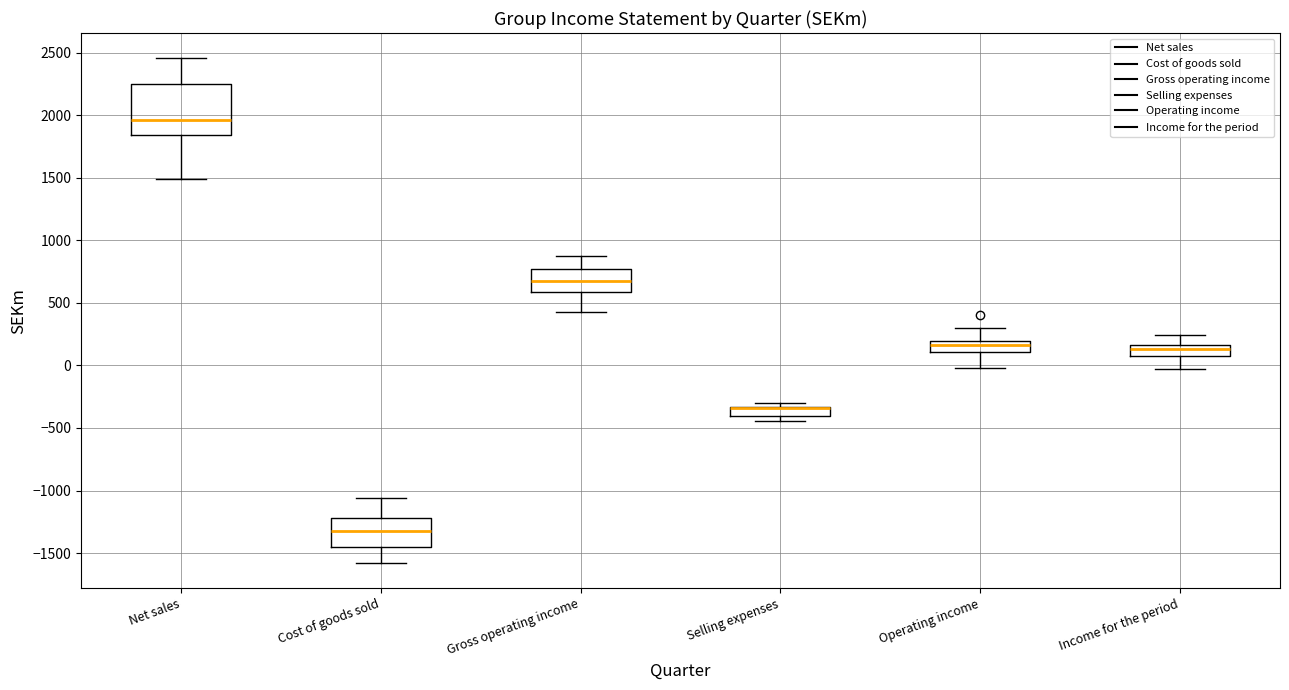

Reading left to right, read every box against the y-axis: the position of its median line, the range the box covers, and the ends of its whiskers. The values are not printed on the chart, so give them approximately, as read against the axis.

Net sales: median 1950, box 1850 to 2250, whiskers 1500 to 2450
Cost of goods sold: median -1300, box -1450 to -1200, whiskers -1600 to -1050
Gross operating income: median 700, box 600 to 750, whiskers 450 to 900
Selling expenses: median -350 (drawn on the box's upper edge), box -400 to -350, whiskers -450 to -300
Operating income: median 150, box 100 to 200, whiskers 0 to 300
Income for the period: median 150 (inside the box), box 50 to 150, whiskers -50 to 250